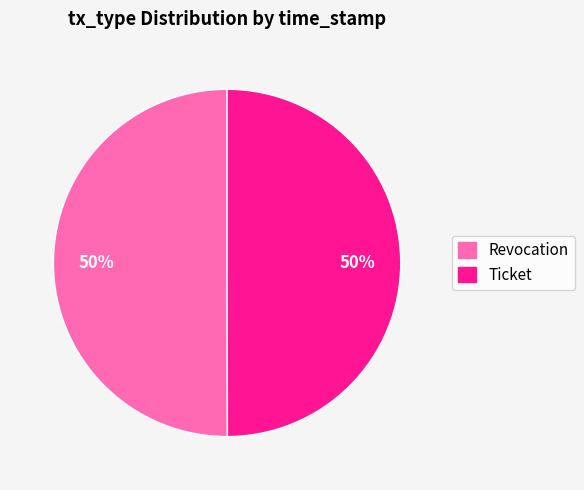

To the nearest percent, what is the average slice percentage?

50%